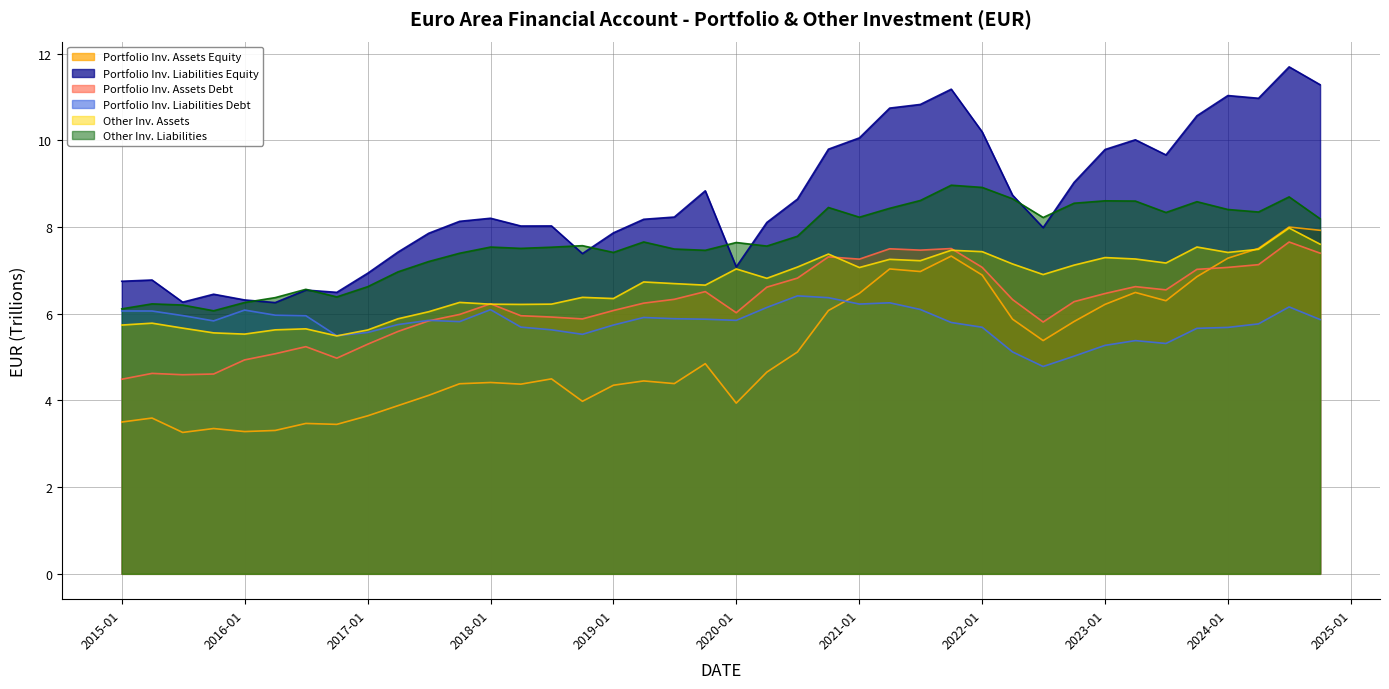

Does the chart have visible grid lines?

Yes